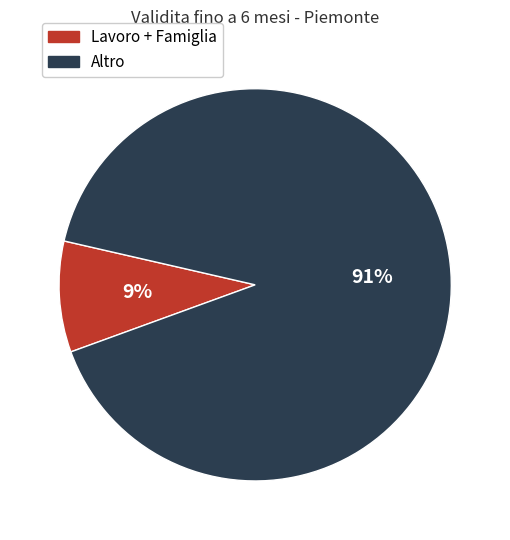

To the nearest percent, what is the average slice percentage?

50%